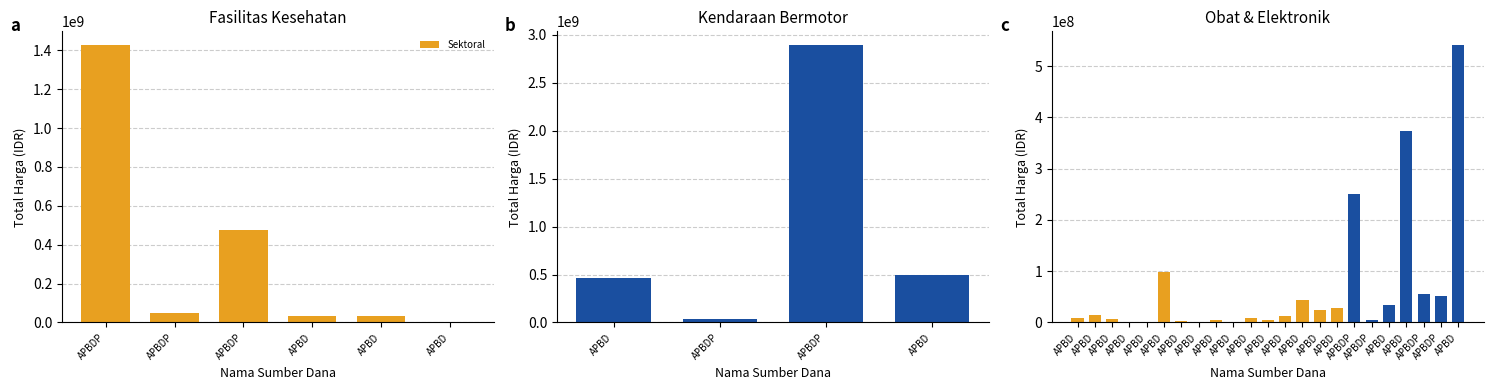

What is the difference between the second highest and second lowest values in the Total Harga series?

1425685900